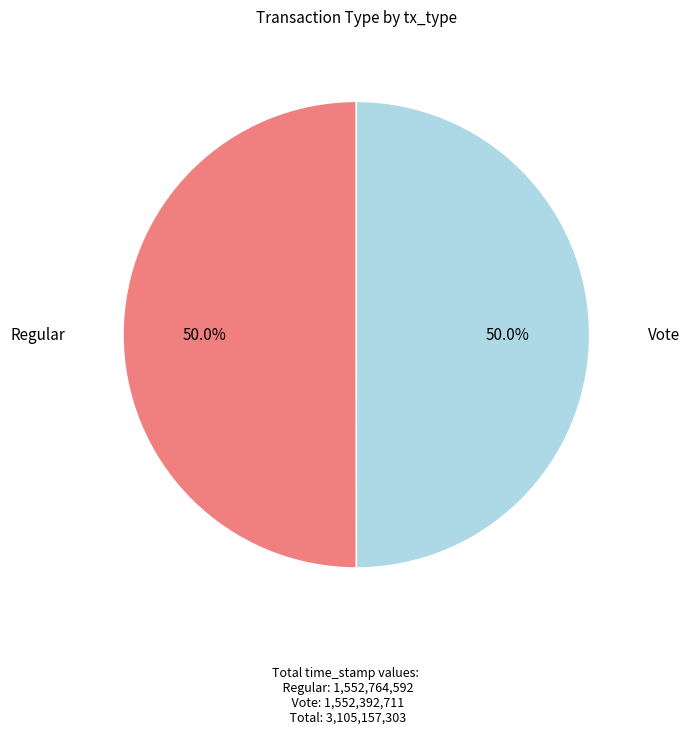

Is the sum of Vote and Regular greater than half?

Yes